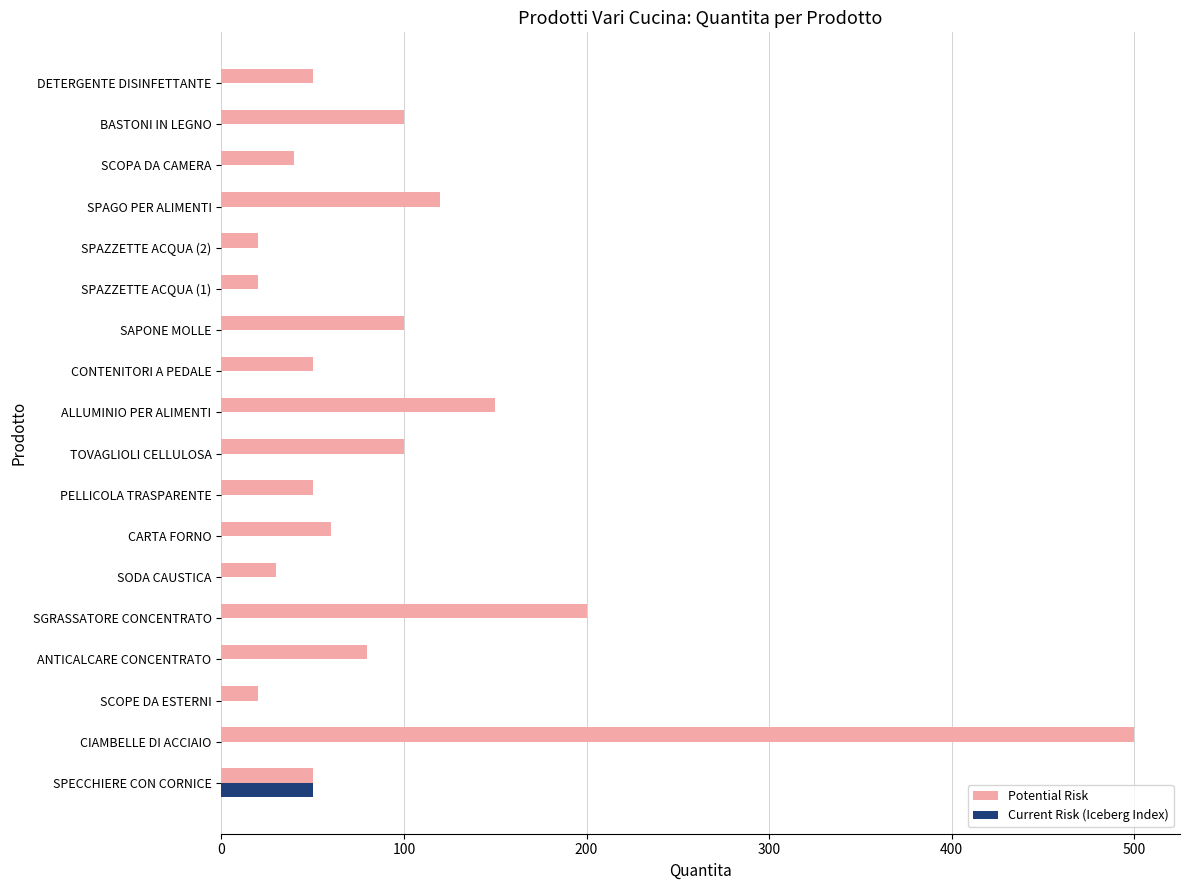

How many values in the Current Risk (Iceberg Index) series exceed 0?

1